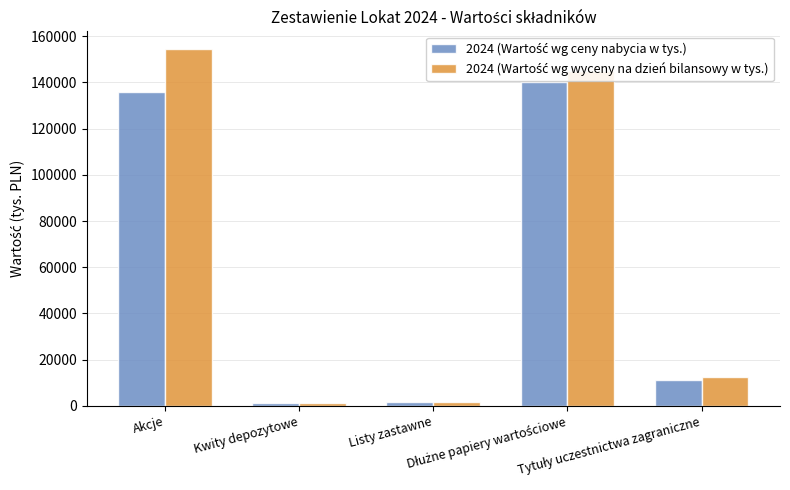

How many categories are shown in the chart?

5